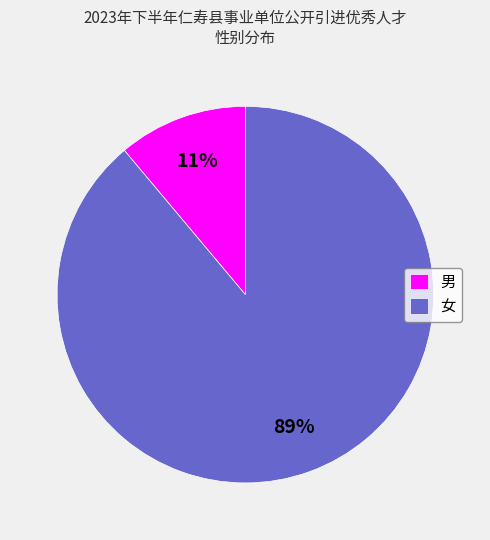

Is it true that 女 is 89% of the pie?

True